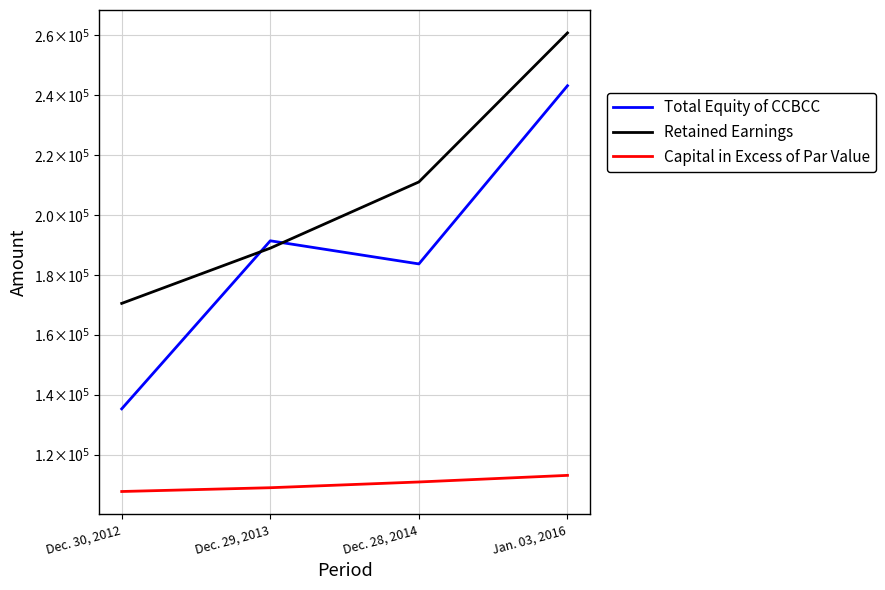

True or false: Capital in Excess of Par Value and Retained Earnings cross at least once.

False